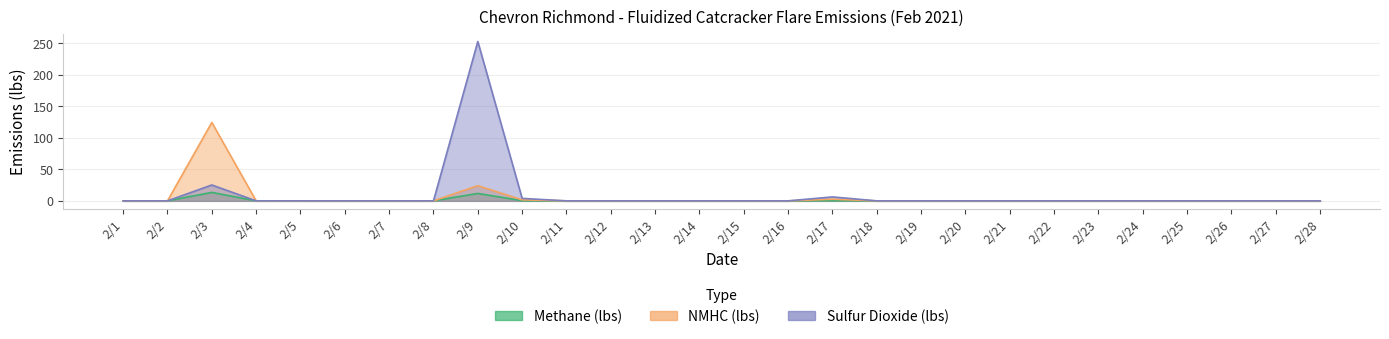

Which category has the lowest value in the NMHC (lbs) series?

2/1